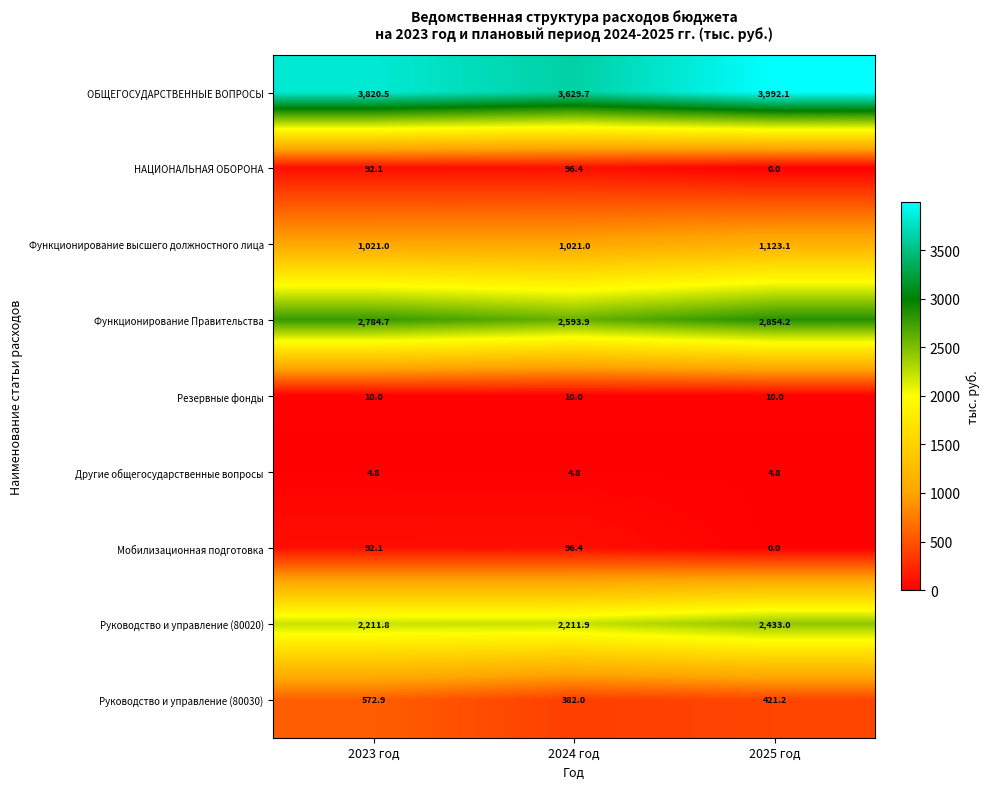

Reading right to left, transcribe all the data shown in this chart.

ОБЩЕГОСУДАРСТВЕННЫЕ ВОПРОСЫ: 3992.1	3629.7	3820.5
НАЦИОНАЛЬНАЯ ОБОРОНА: 0.0	96.4	92.1
Функционирование высшего должностного лица: 1123.1	1021.0	1021.0
Функционирование Правительства: 2854.2	2593.9	2784.7
Резервные фонды: 10.0	10.0	10.0
Другие общегосударственные вопросы: 4.8	4.8	4.8
Мобилизационная подготовка: 0.0	96.4	92.1
Руководство и управление (80020): 2433.0	2211.9	2211.8
Руководство и управление (80030): 421.2	382.0	572.9